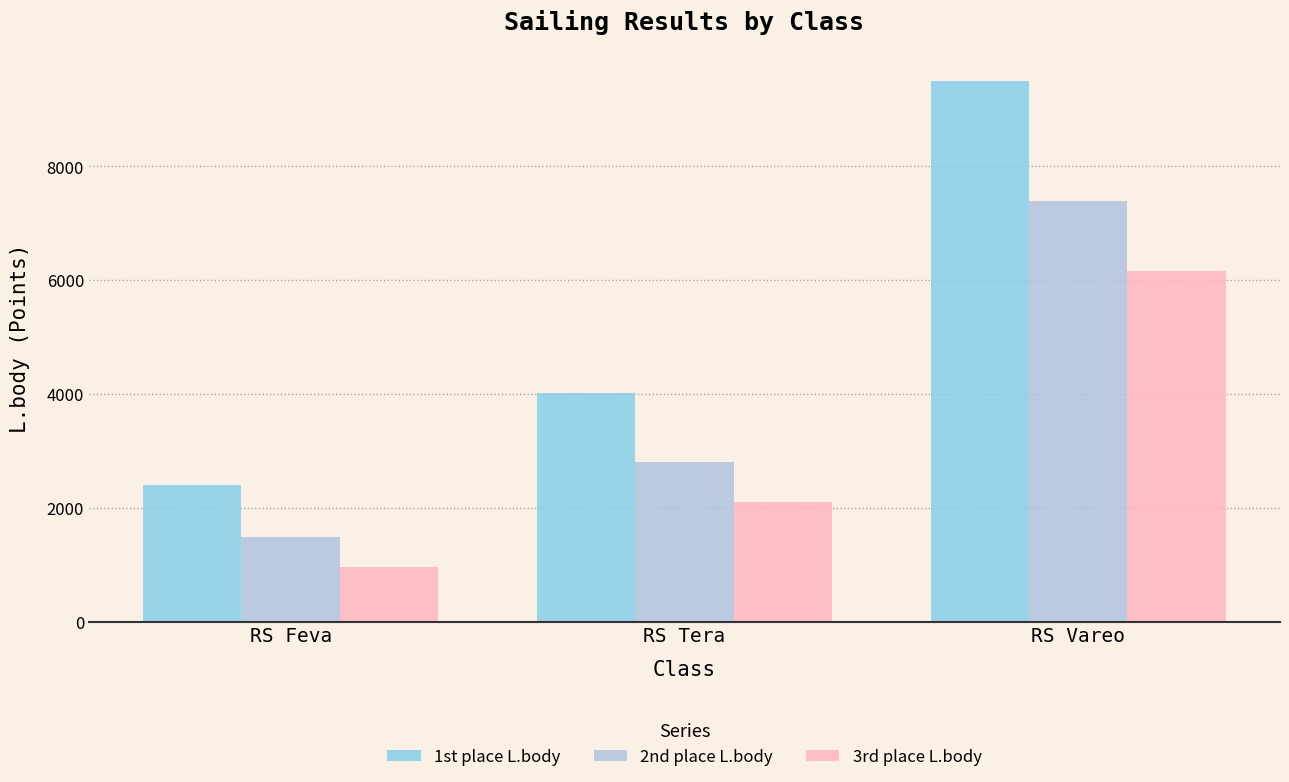

What is the sum of the 2nd place L.body values at RS Vareo and RS Tera?

10199